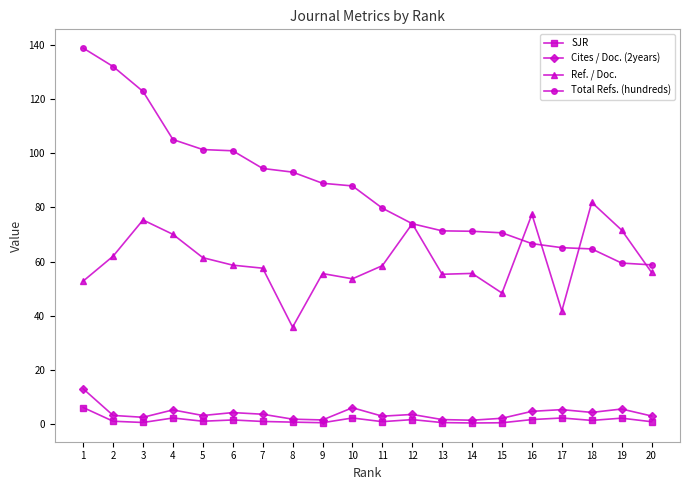

At which label does Cites / Doc. (2years) first exceed 3?

1